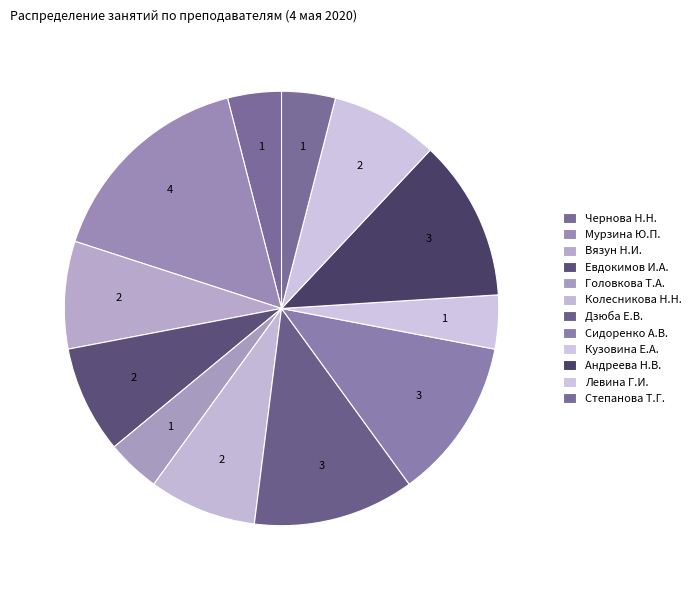

Rank the categories by value from highest to lowest.

Мурзина Ю.П., Дзюба Е.В., Сидоренко А.В., Андреева Н.В., Вязун Н.И., Евдокимов И.А., Колесникова Н.Н., Левина Г.И., Чернова Н.Н., Головкова Т.А., Кузовина Е.А., Степанова Т.Г.